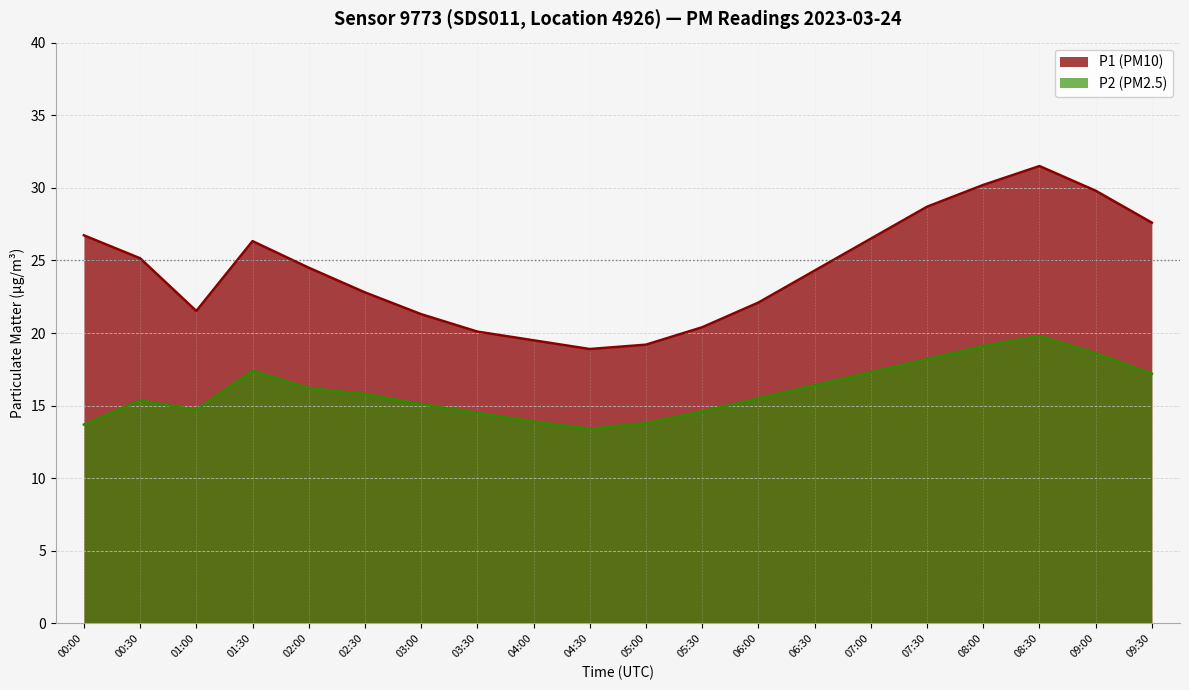

What is the greatest value displayed?

31.5